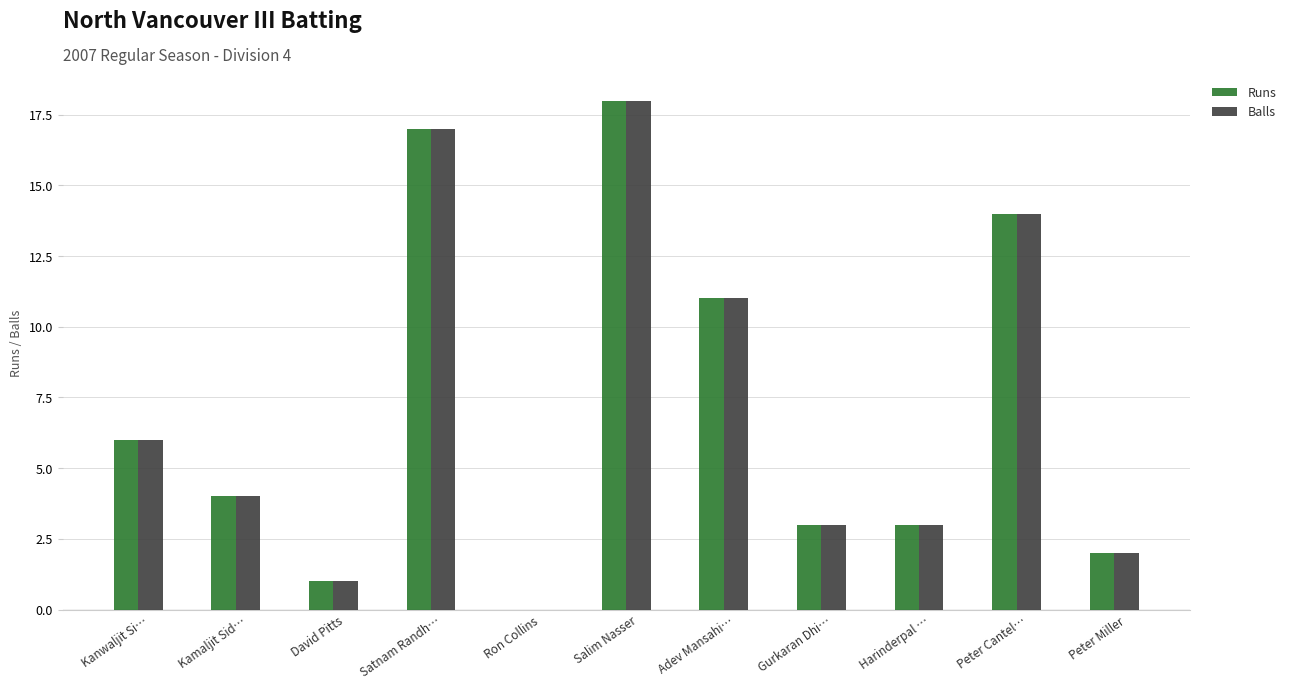

Is the value of Balls at Adev Mansahi… greater than the value of Runs at Harinderpal …?

Yes